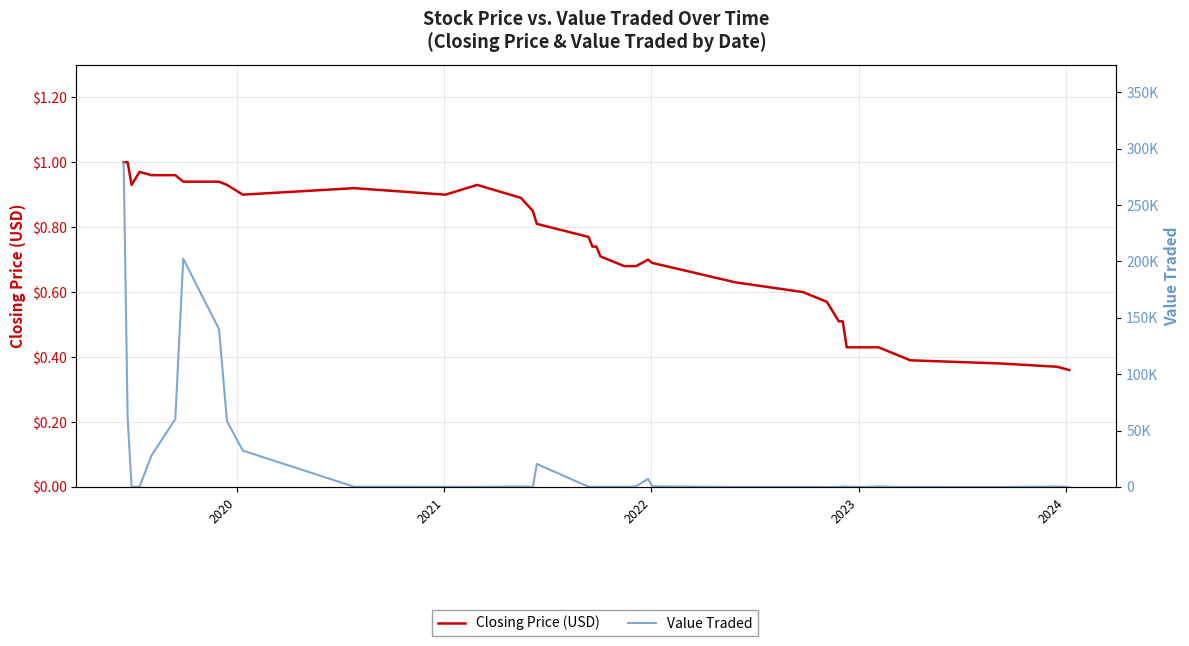

True or false: Closing Price (USD) and Value Traded cross at least once.

False